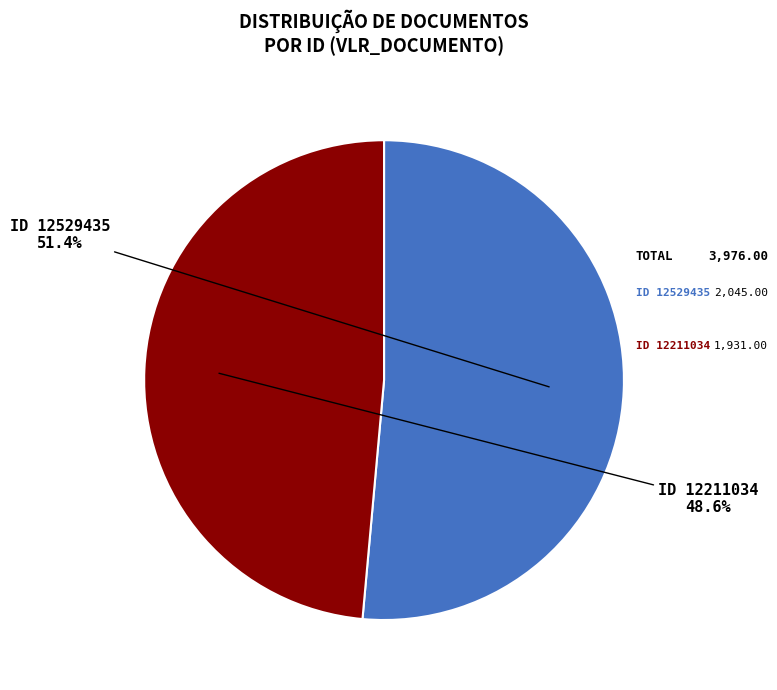

How many segments does this pie chart have?

2